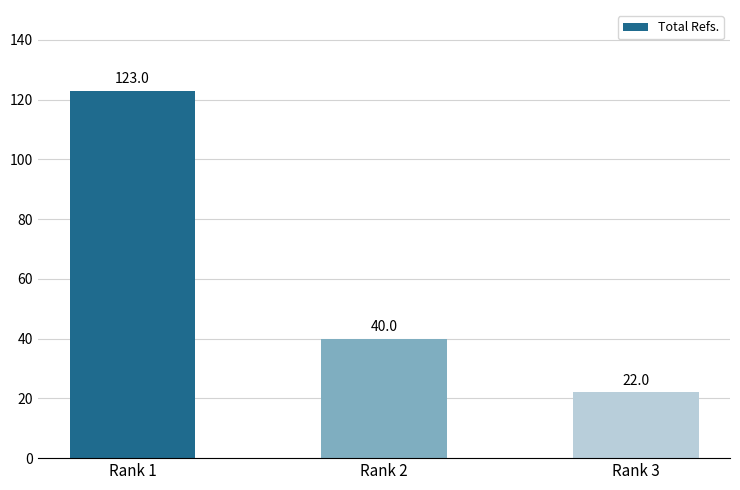

What is the difference between the values at Rank 2 and Rank 3?

18